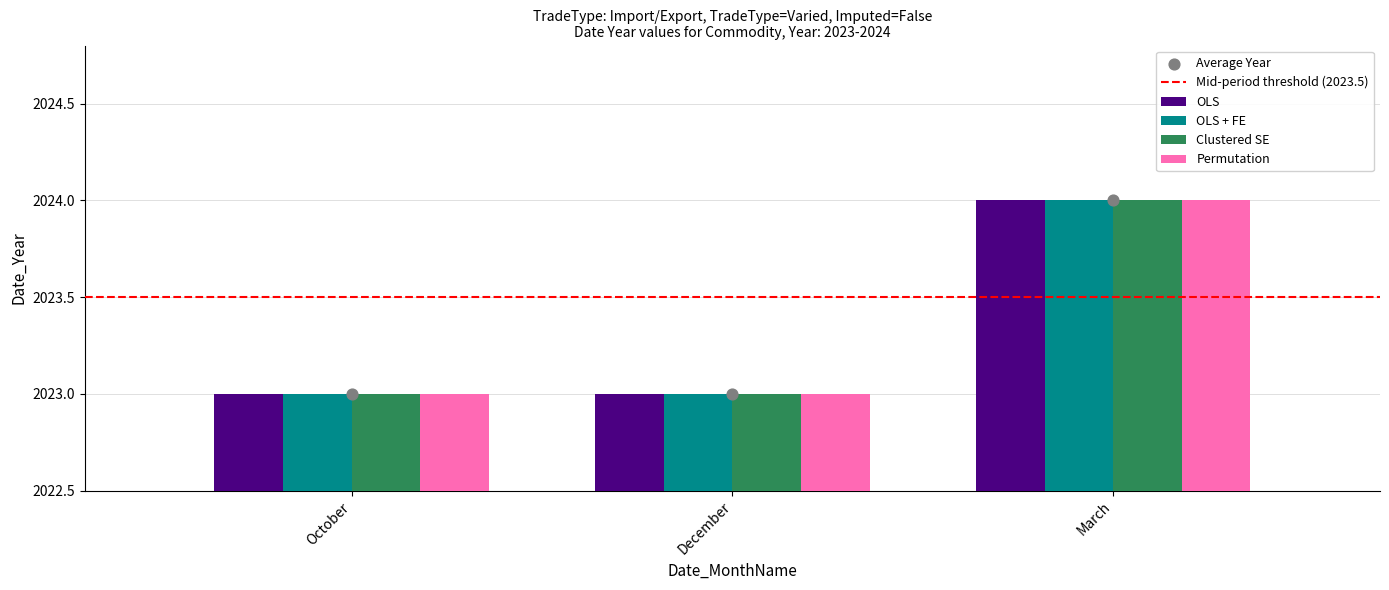

What are all the series names shown in the legend?

OLS, OLS + FE, Clustered SE, Permutation